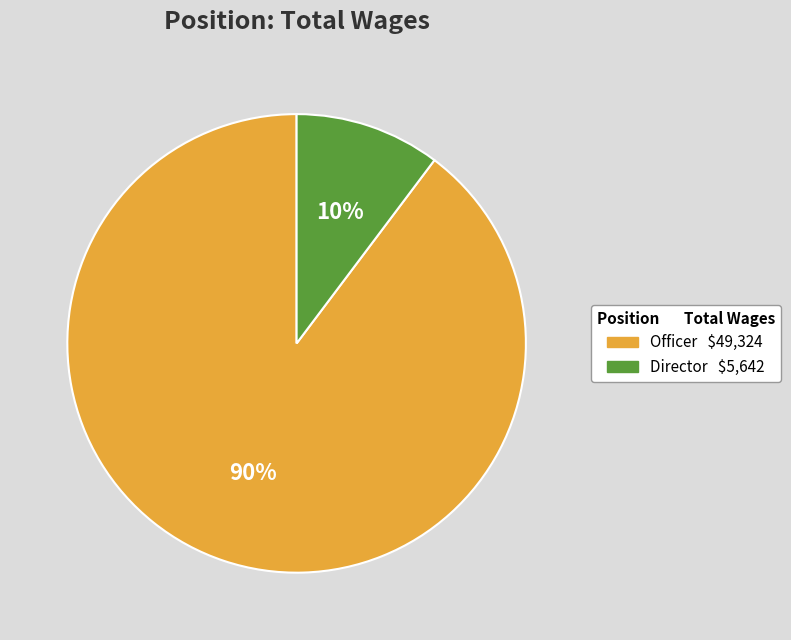

Do Director and Officer together represent more than half of the pie?

Yes